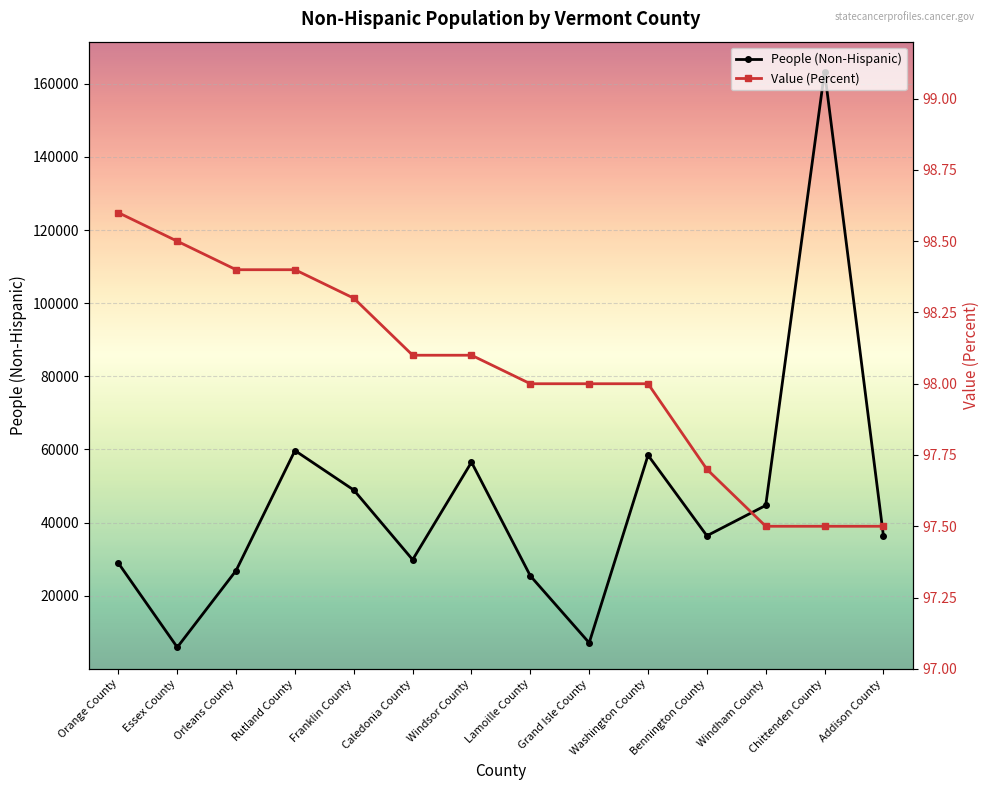

What is the sum of all Value (Percent) values?

1372.6